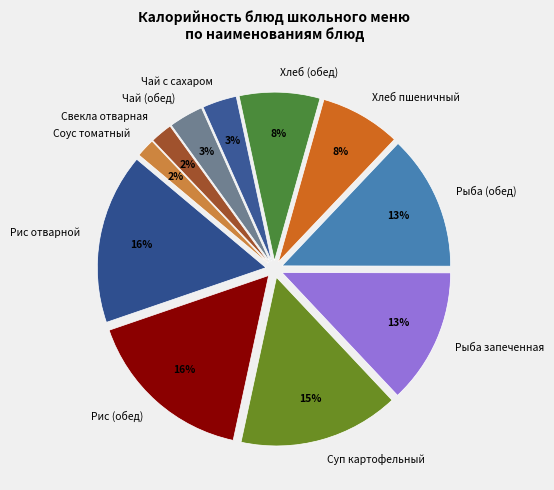

The Рыба запеченная slice represents 27% of the pie. True or false?

False